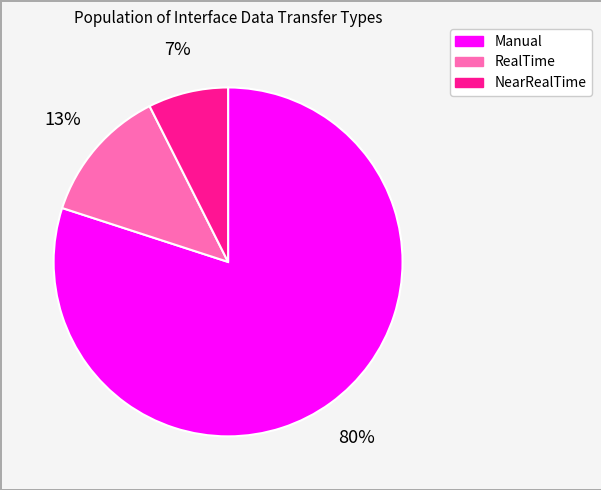

Between Manual and NearRealTime, which is larger?

Manual